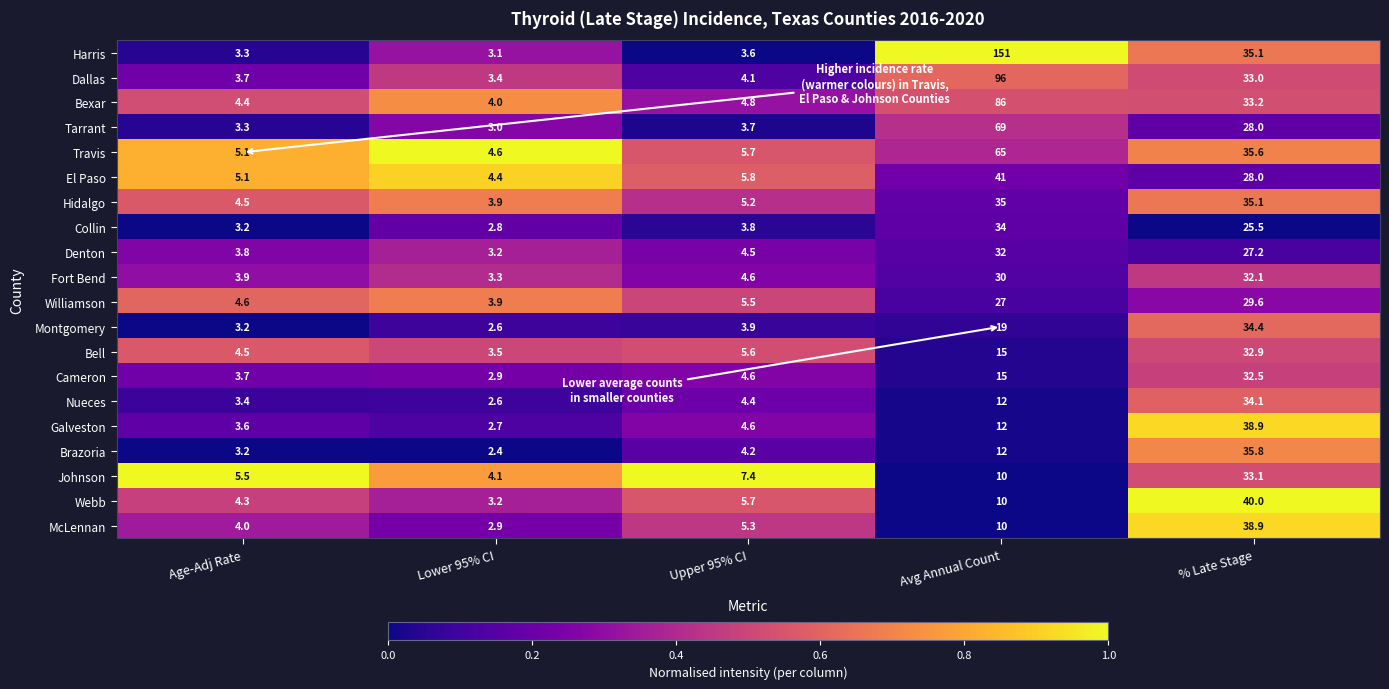

Which series has the widest spread of values?

Harris